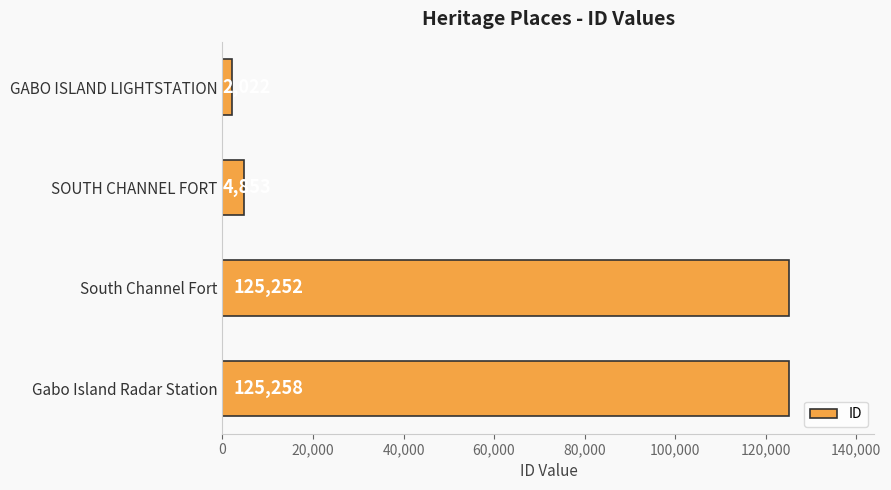

Count the number of data series in this chart.

1